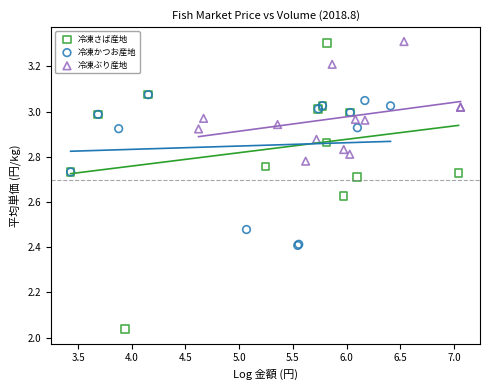

Which series reaches the minimum Y coordinate?

冷凍さば産地